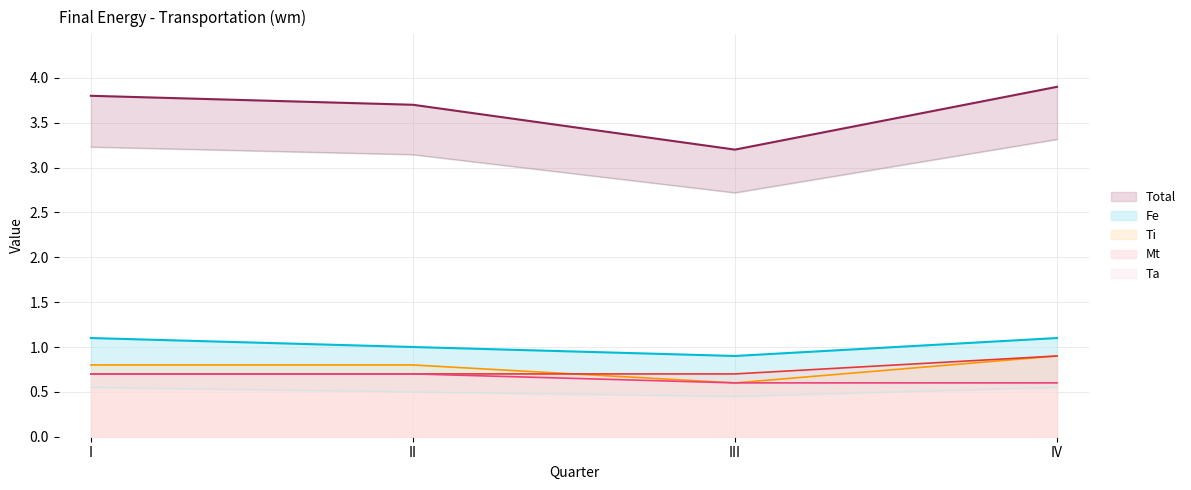

At which label is Fe closest to 1?

II